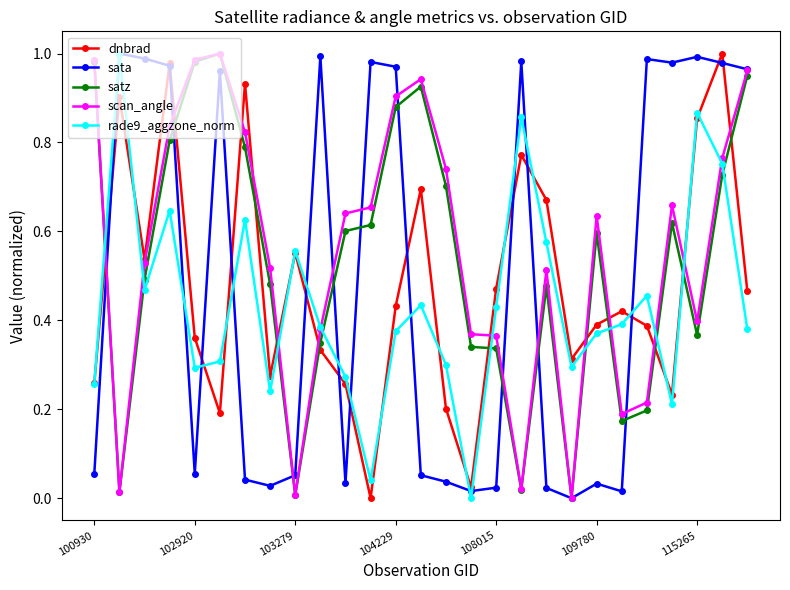

How many lines are shown in the chart?

5